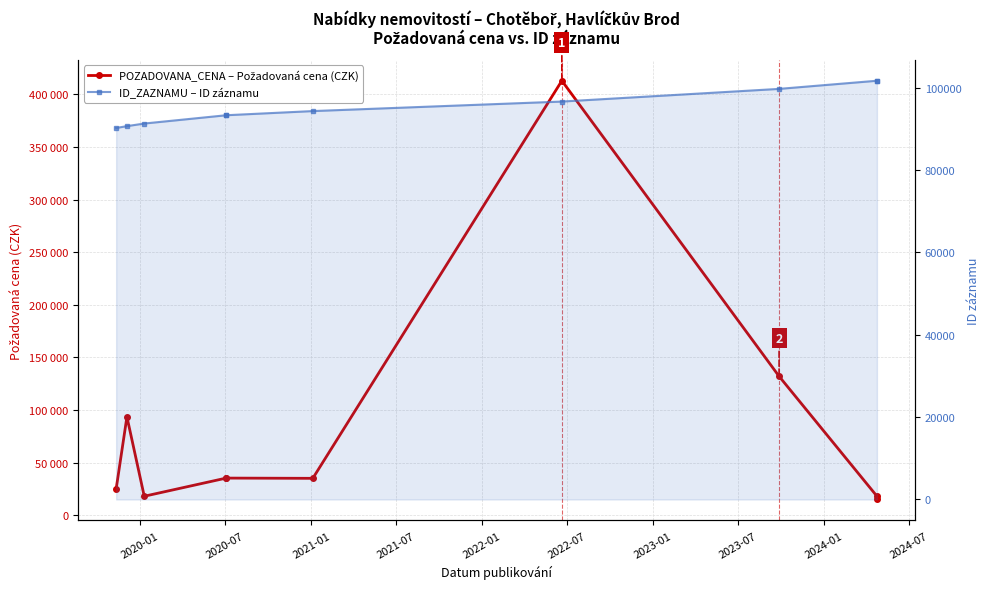

Between 2024-07 and 2021-07, which is larger?

2021-07